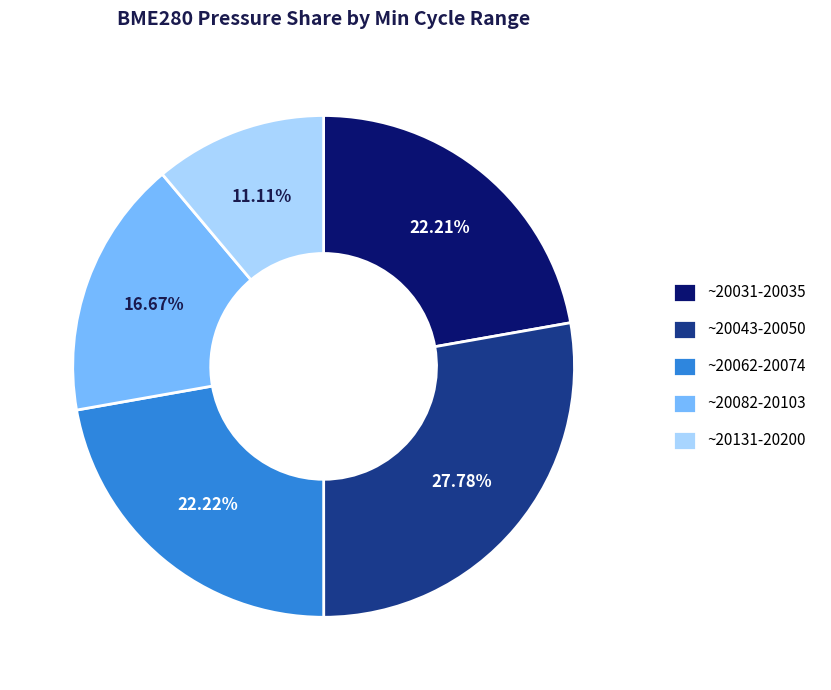

Which slice is the smallest?

~20131-20200